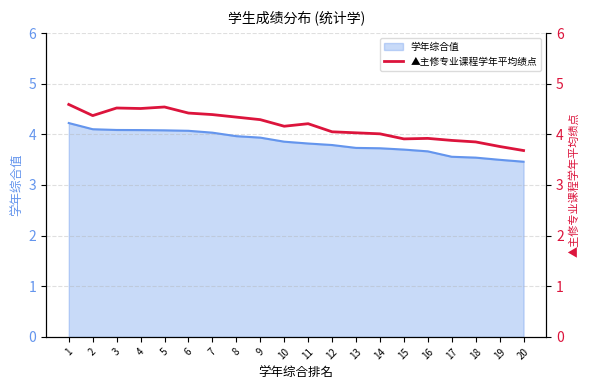

Is it true that the value at 13 is 4.0?

True